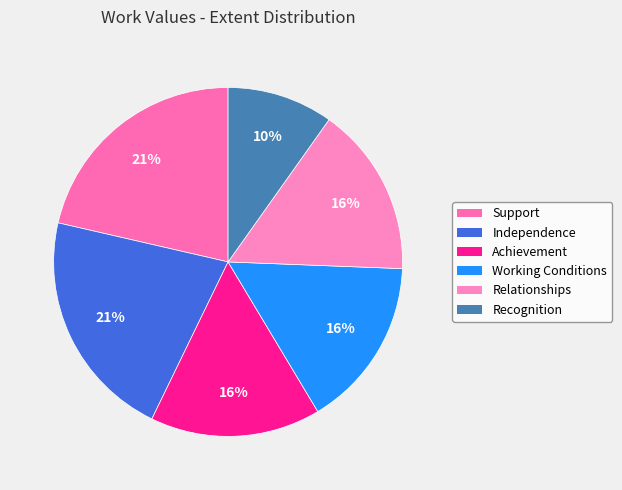

The Support slice represents 9% of the pie. True or false?

False